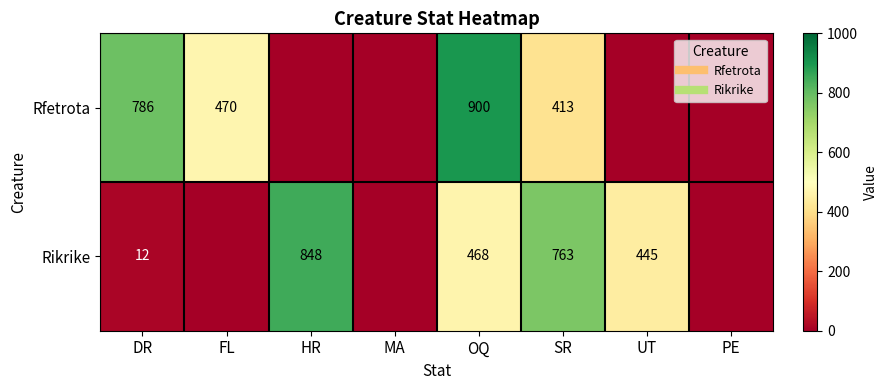

Is it true that Rfetrota equals 0 at PE?

True